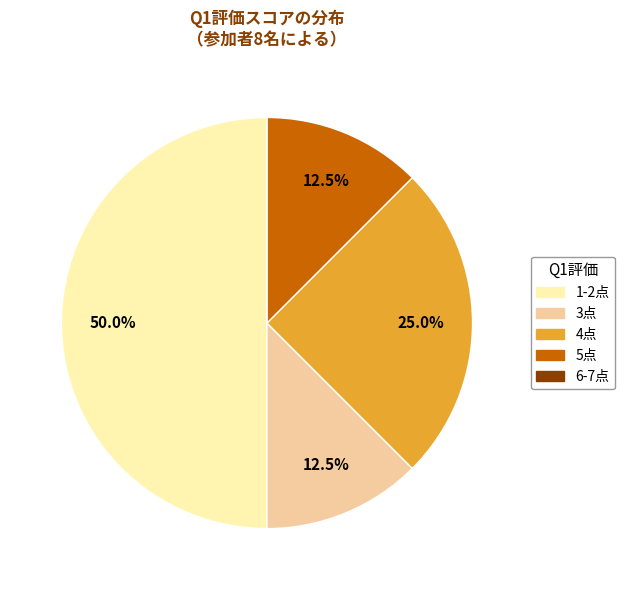

To the nearest percent, what is the difference between the largest and smallest slice percentages?

50%